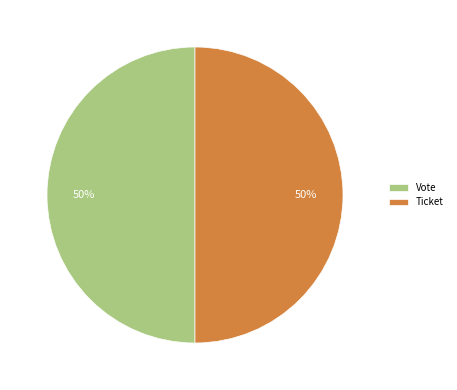

To the nearest percent, what is the average slice percentage?

50%